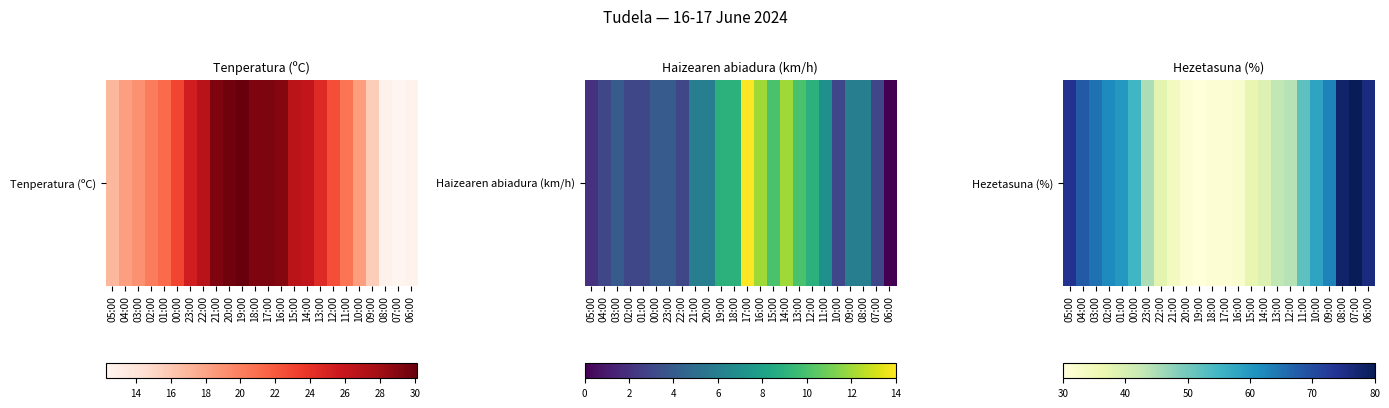

Between 02:00 and 09:00, which is larger?

09:00